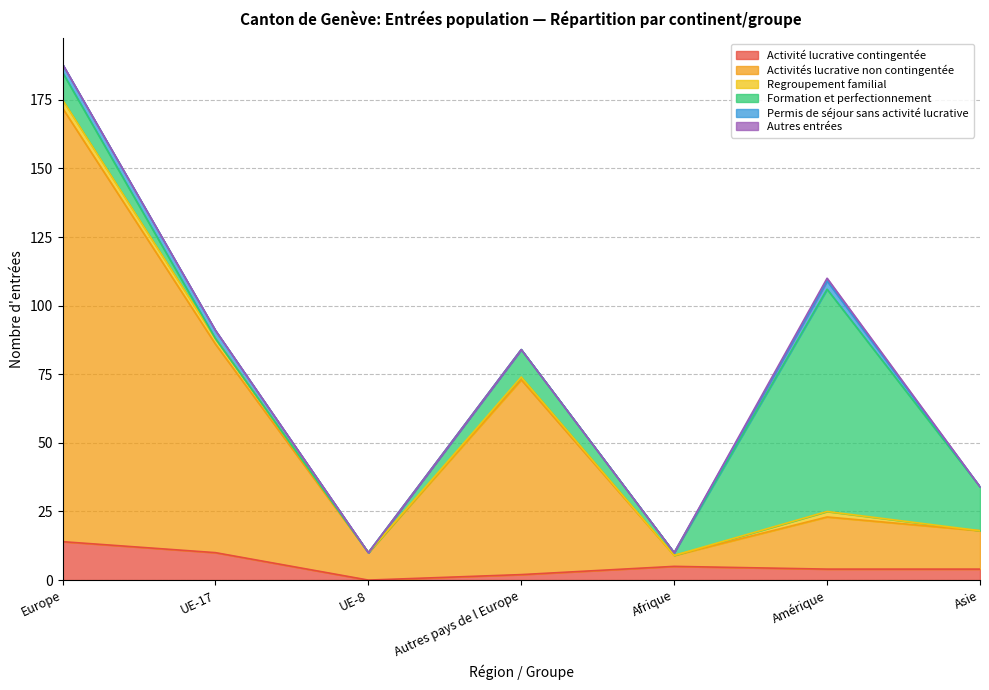

True or false: Activité lucrative contingentée and Regroupement familial cross at least once.

False